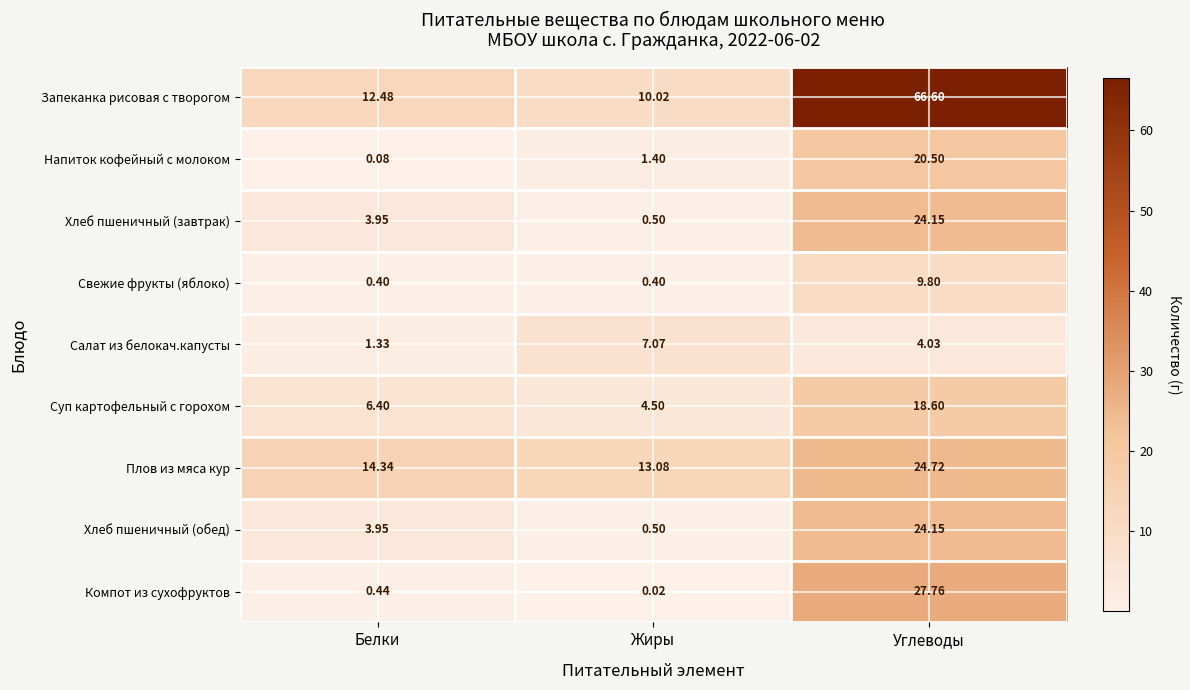

Where does the Плов из мяса кур series first go above 14?

Белки